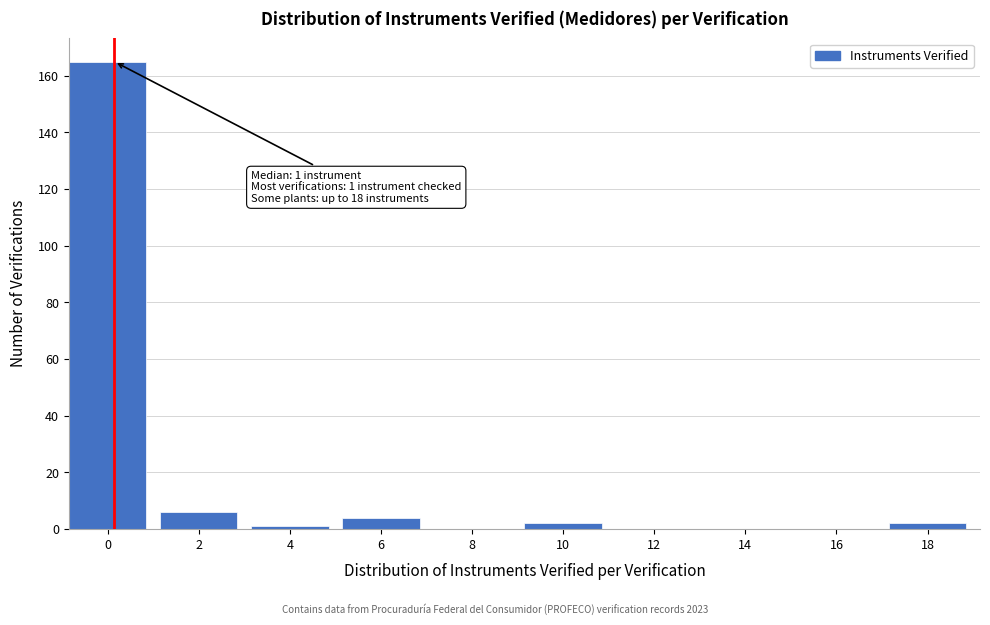

Reading left to right, extract all data points from this chart.

0=165	2=6	4=1	6=4	8=0	10=2	12=0	14=0	16=0	18=2